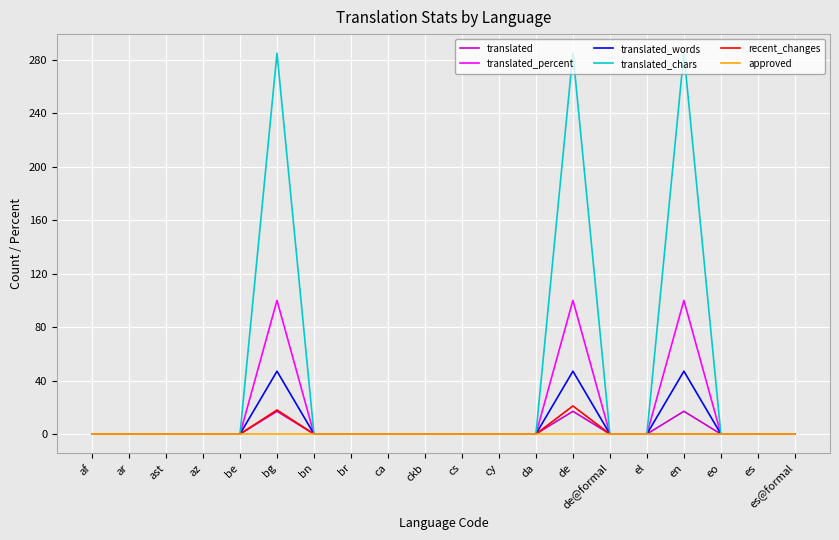

Which series has the largest total across all categories?

translated_chars